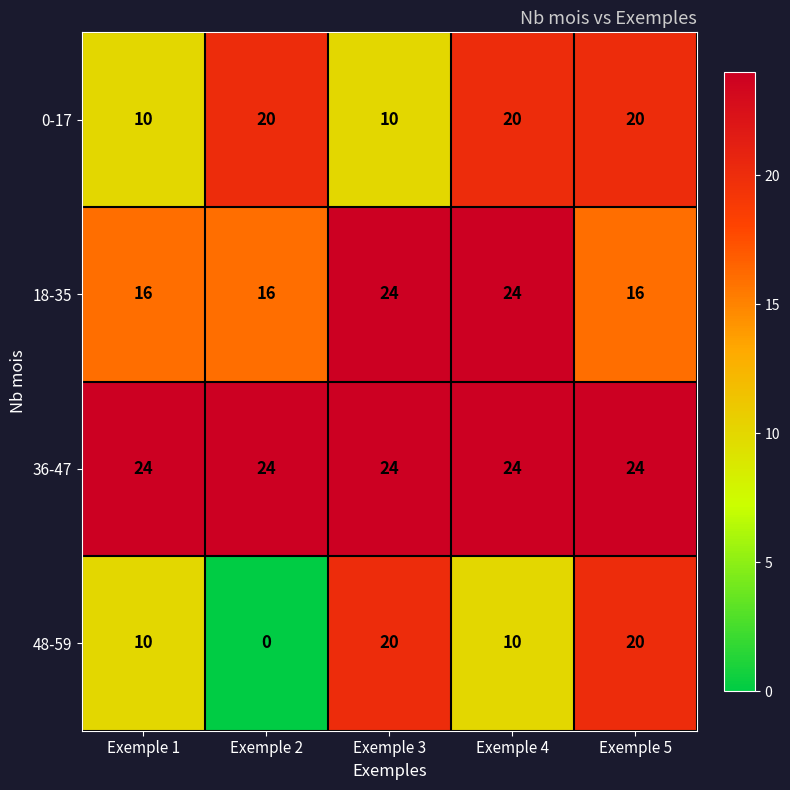

At which category is the sum across all series the highest?

Exemple 5